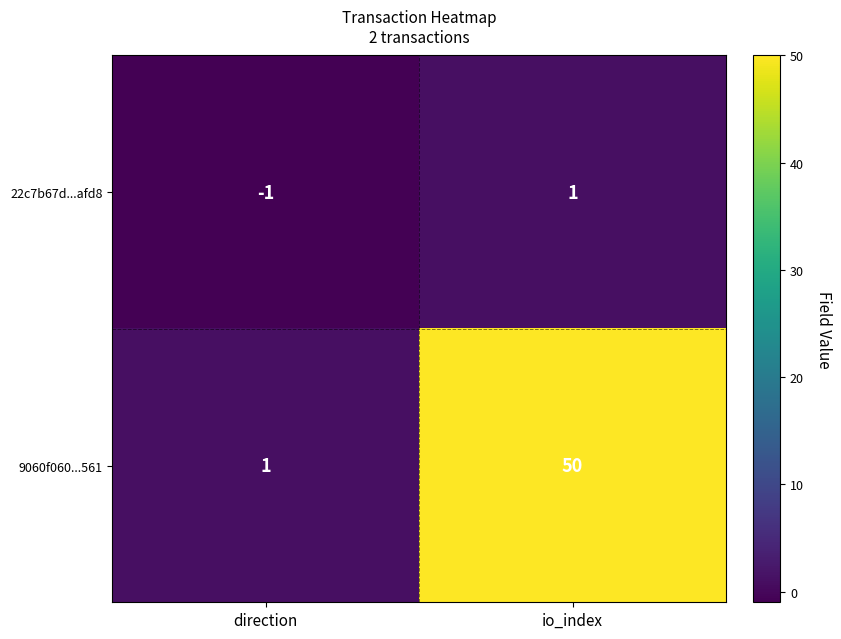

What is the difference between the highest and lowest values at io_index?

49